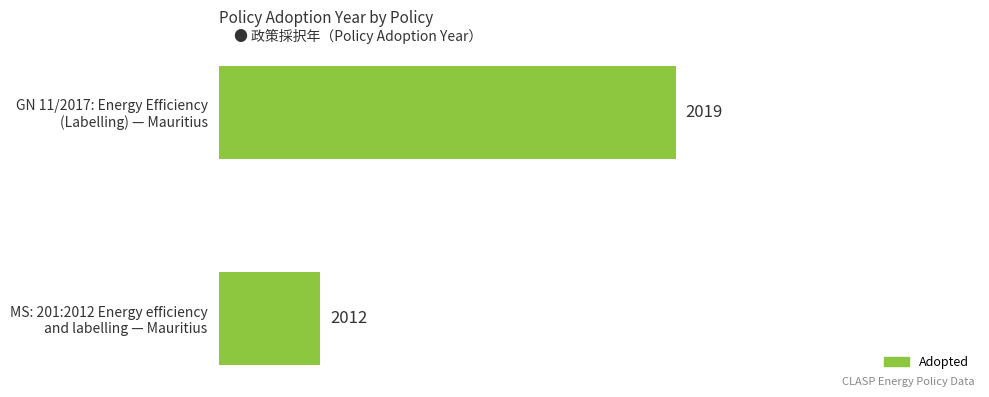

Where is the data nearest to the value 2015?

MS: 201:2012 Energy efficiency
and labelling — Mauritius